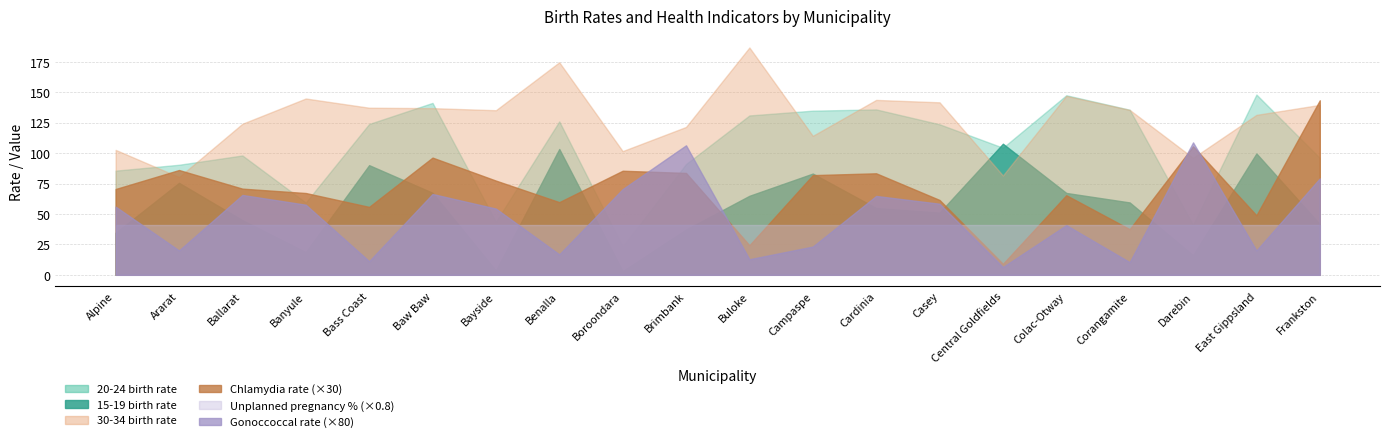

What is the maximum value for 30-34 birth rate?

186.8